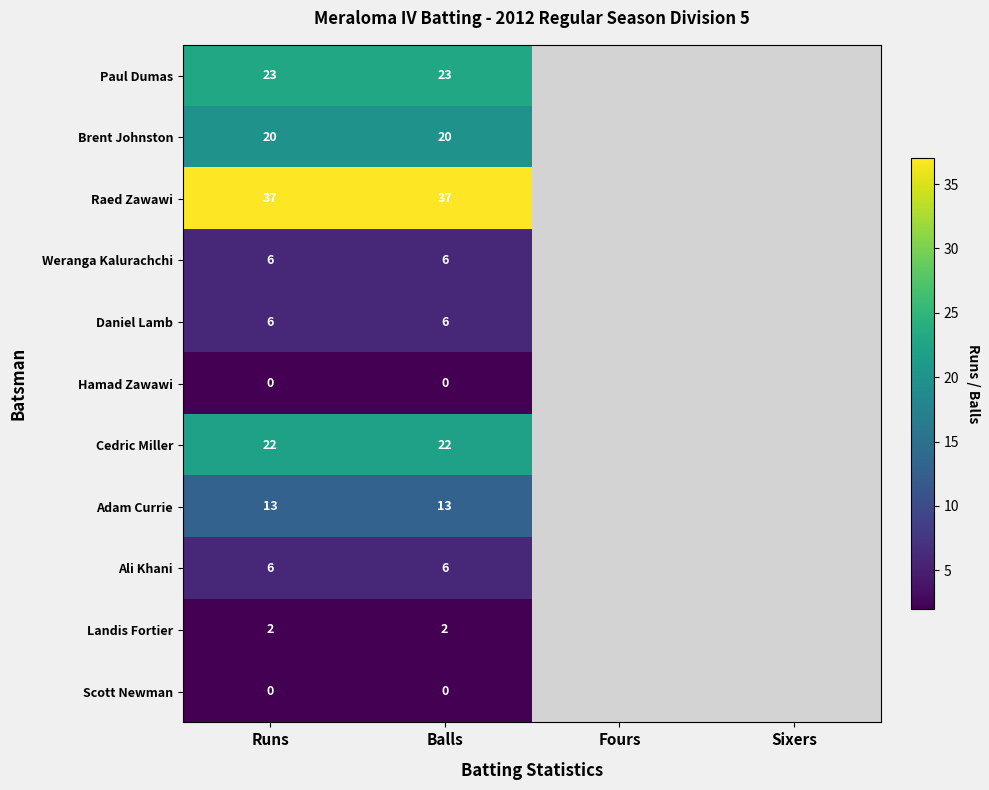

The Daniel Lamb series shows 2 at Runs. True or false?

False